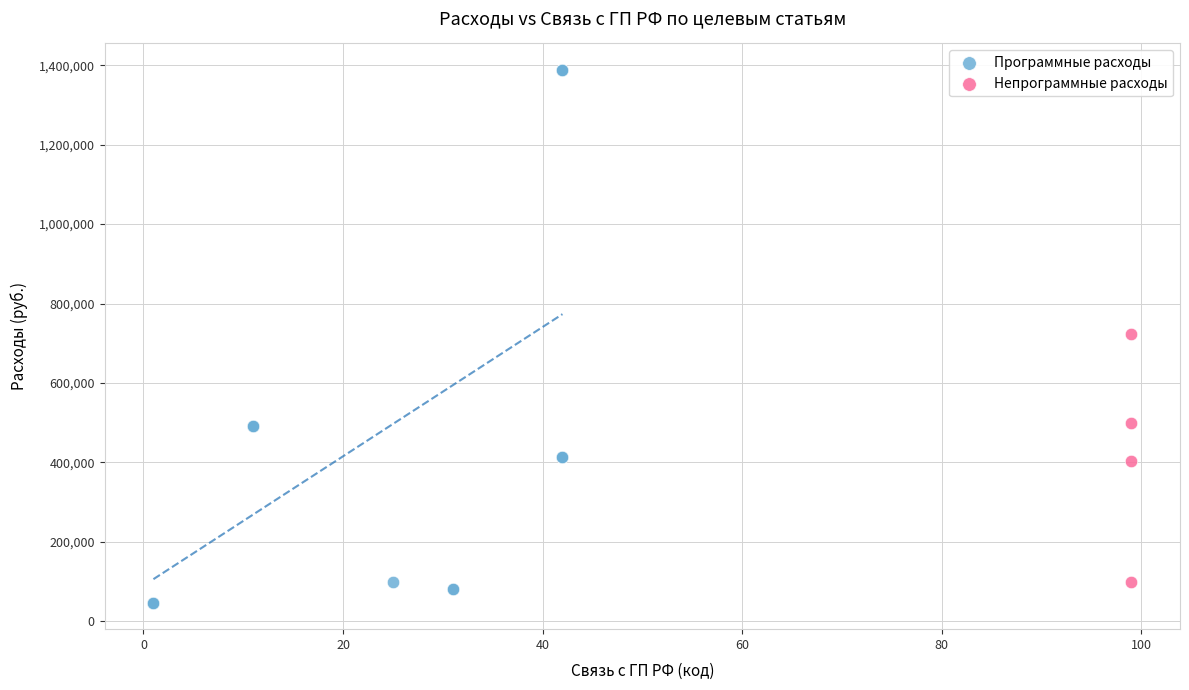

What are all the series names shown in the legend?

Программные расходы, Непрограммные расходы